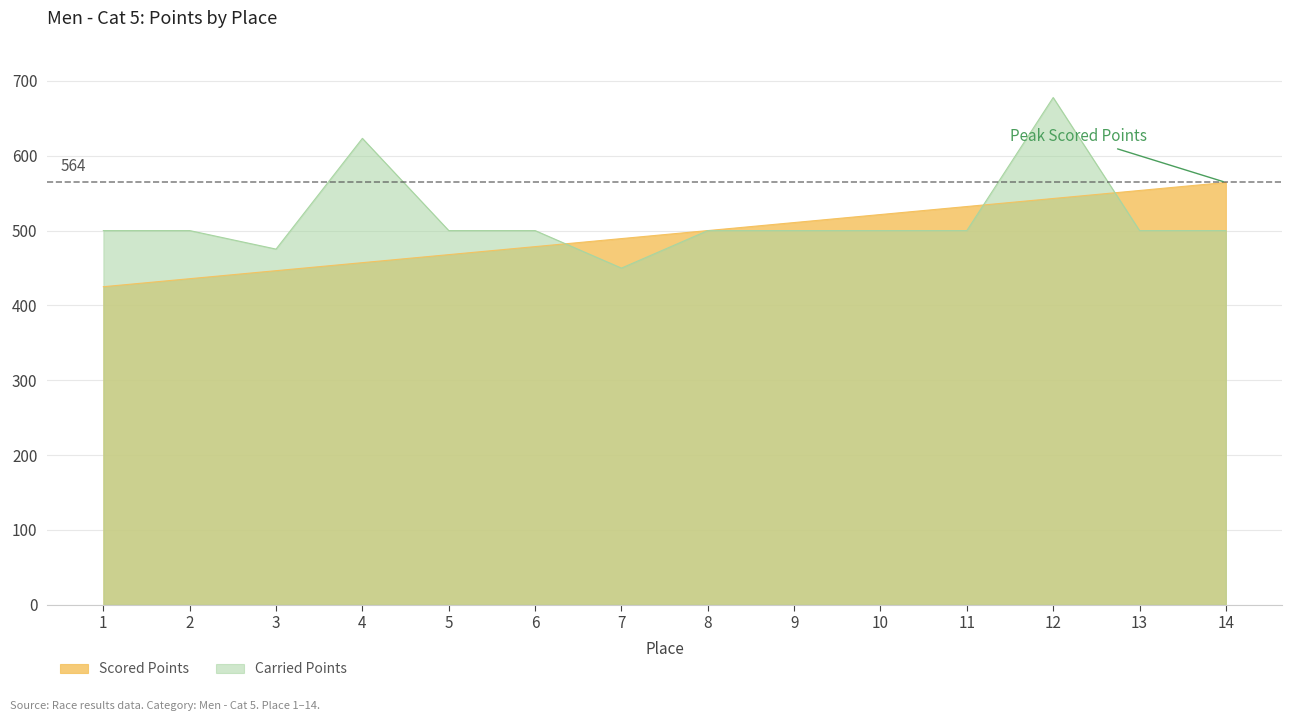

What is the minimum value shown in the chart?

425.0